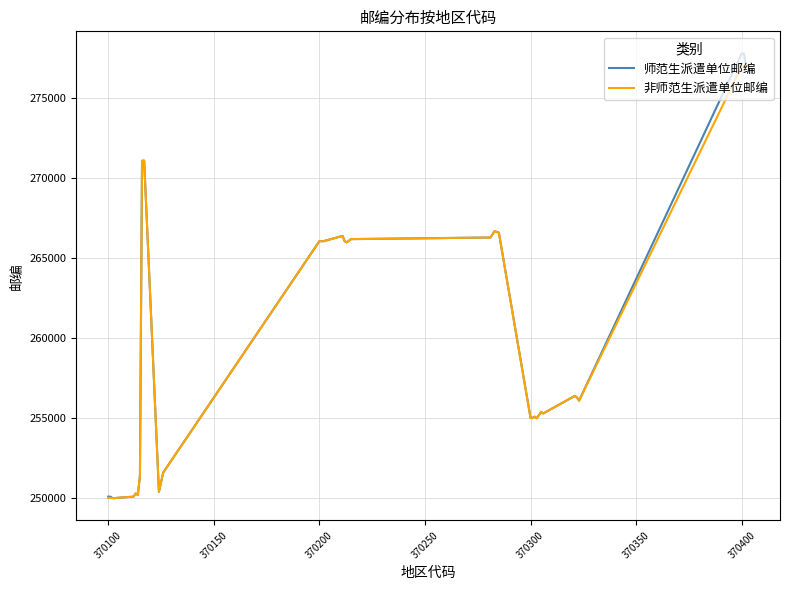

What is the maximum value for 非师范生派遣单位邮编?

277116